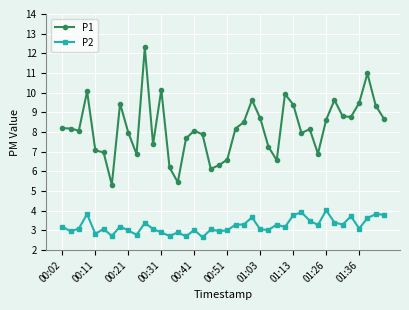

What are all the series names shown in the legend?

P1, P2